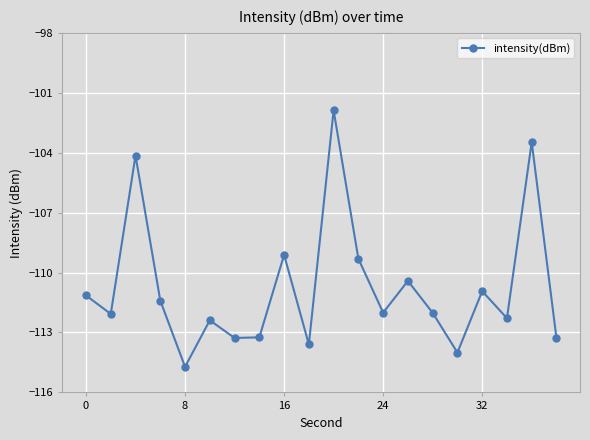

How many interior local peaks (higher than both neighbors) does the data have?

7